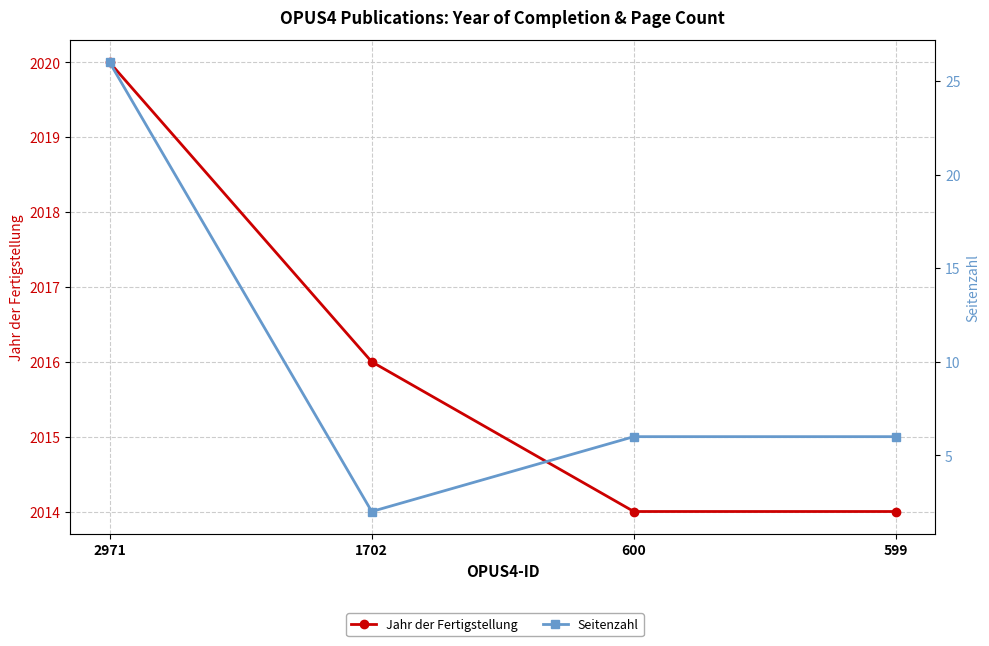

Reading left to right, list all the values displayed in this chart.

Jahr der Fertigstellung: 2020	2016	2014	2014
Seitenzahl: 26	2	6	6